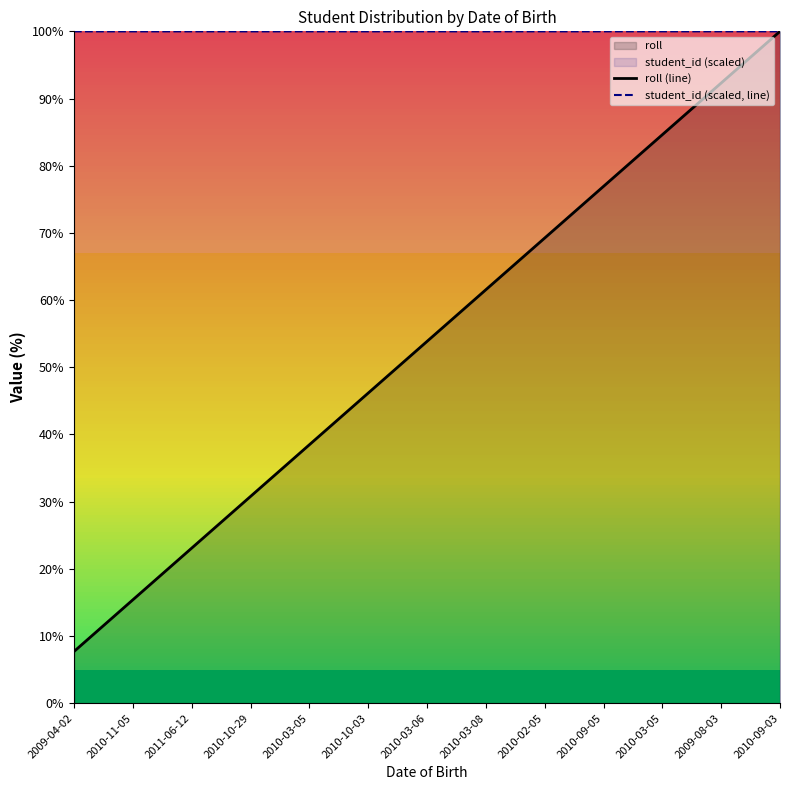

Which category has the lowest value across all series?

2009-04-02